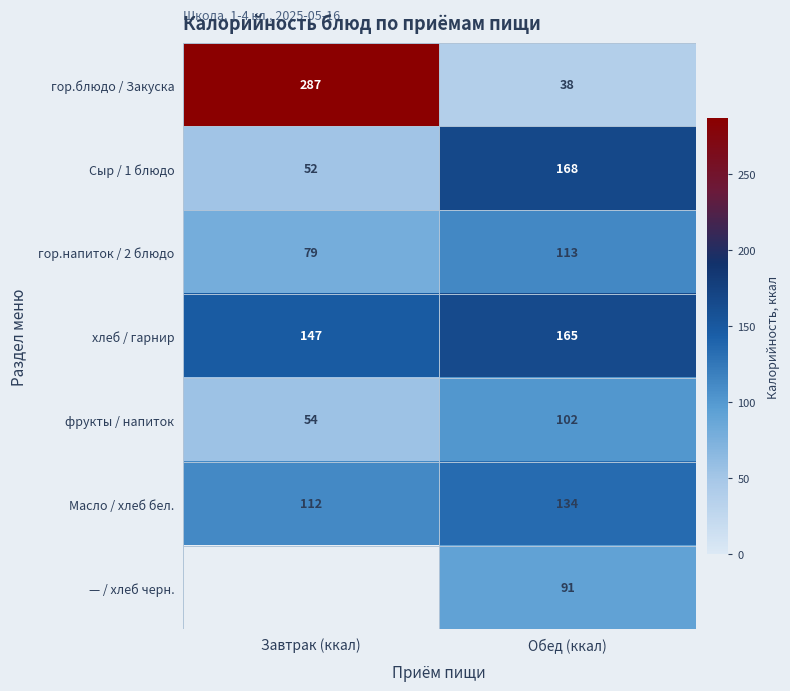

At how many categories does at least one series exceed 70?

2